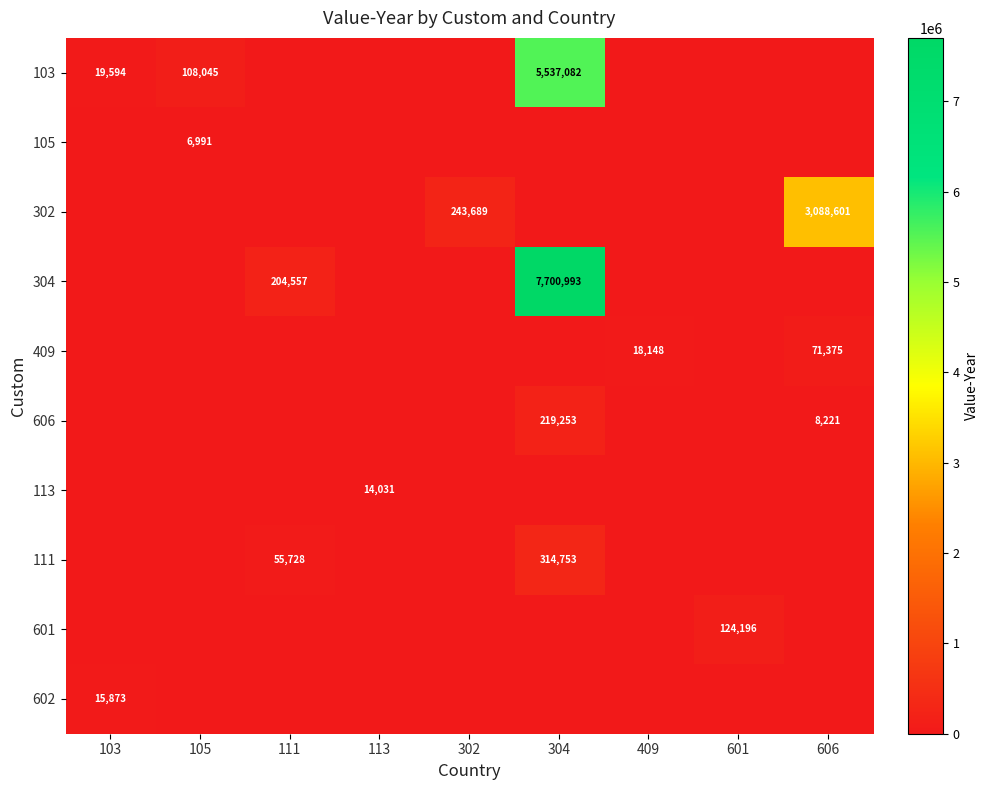

Is it true that 111 equals 84478 at 111?

False